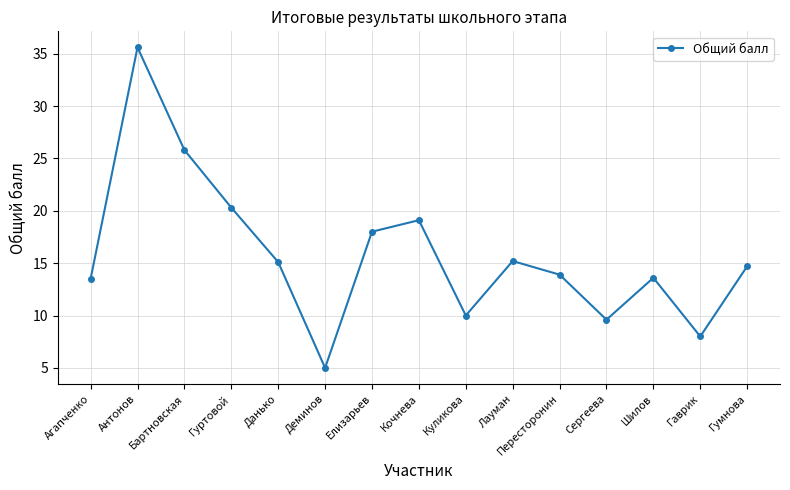

Approximately how many times larger is the value at Агапченко compared to Данько?

0.9